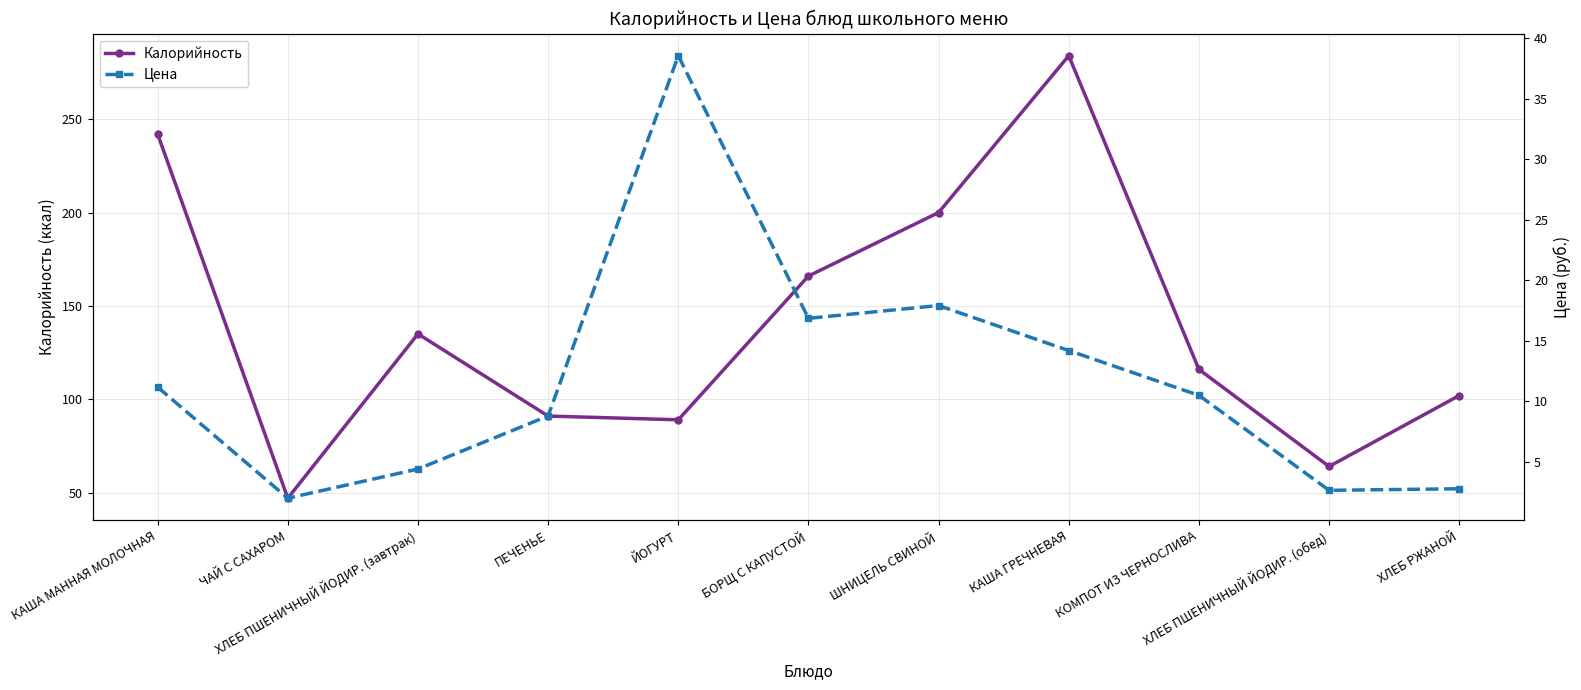

What position from the left is ШНИЦЕЛЬ СВИНОЙ?

7